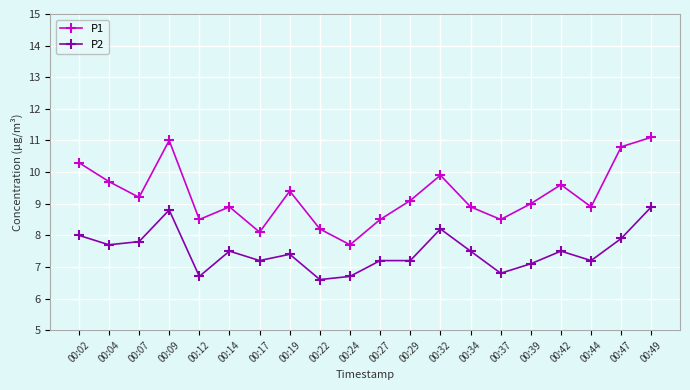

True or false: P1 and P2 cross at least once.

False